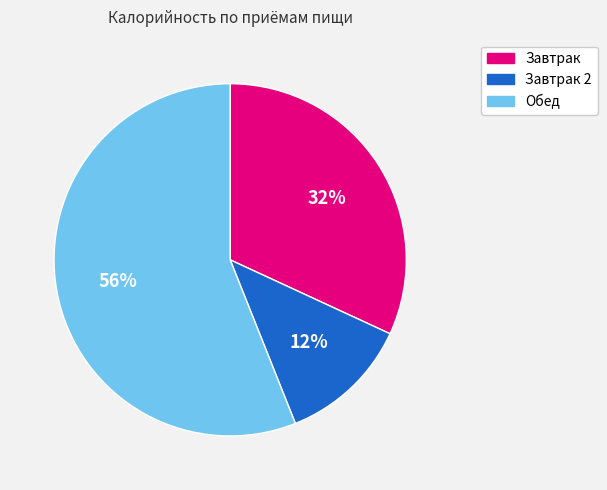

Does any single category account for the majority?

Yes